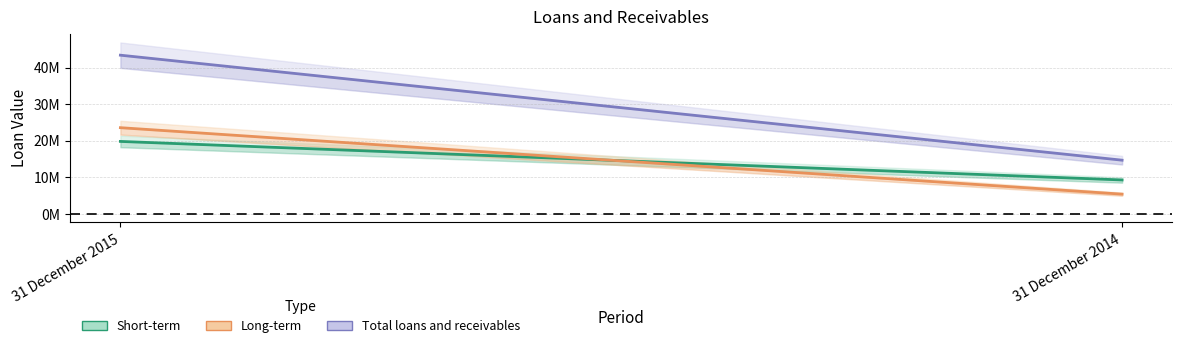

Which series has the largest total across all categories?

Total loans and receivables